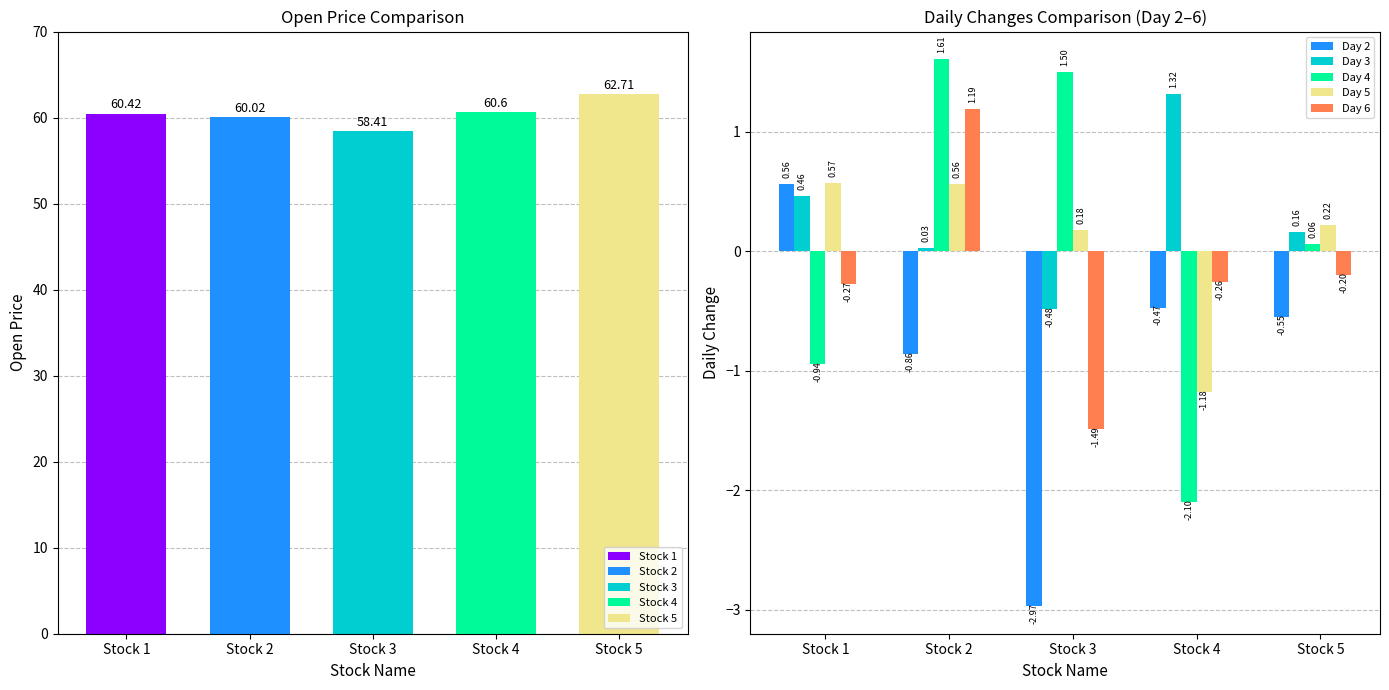

Rank the series by their maximum value, from highest to lowest.

Day 4, Day 3, Day 6, Day 5, Day 2